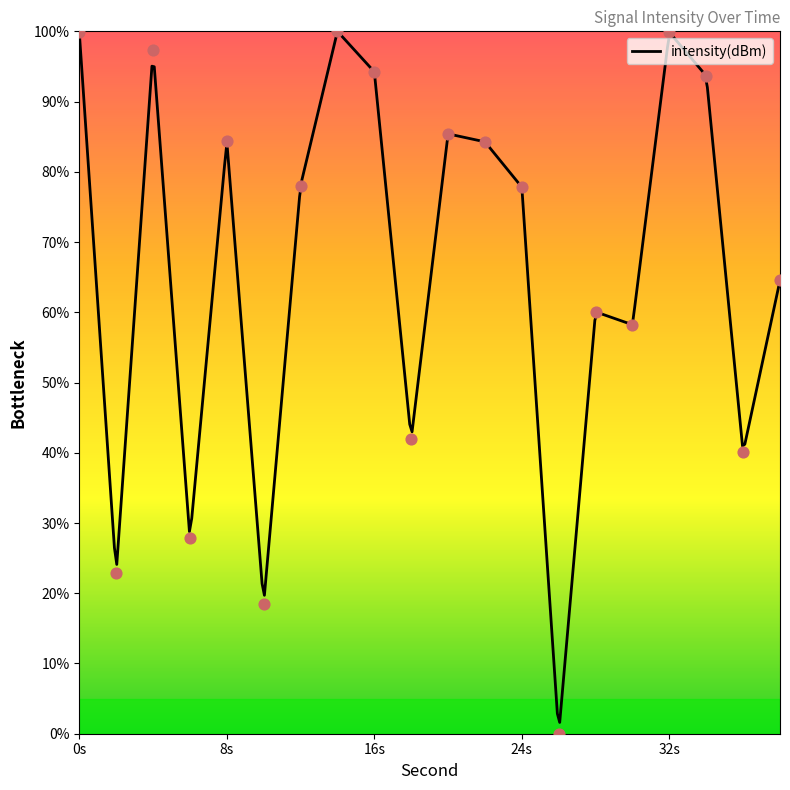

What is the change in value from 12 to 24?

-0.2